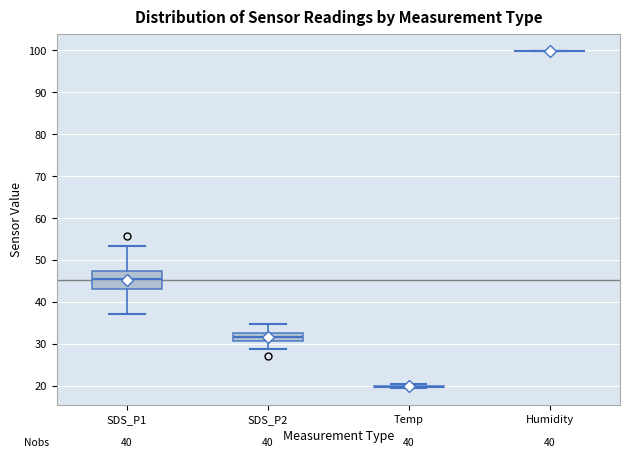

Comparing the boxes themselves (not the whiskers), which one is the tallest?

SDS_P1